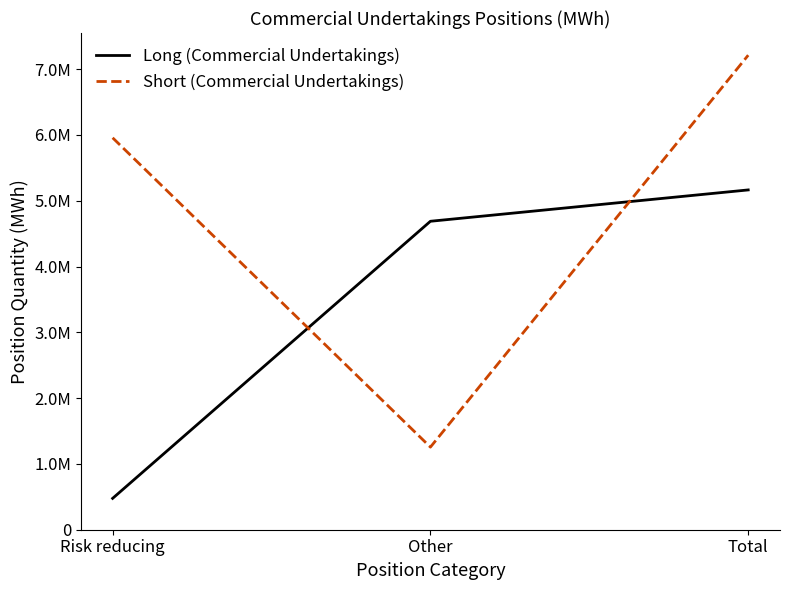

What is the label of the 3rd point from the left?

Total